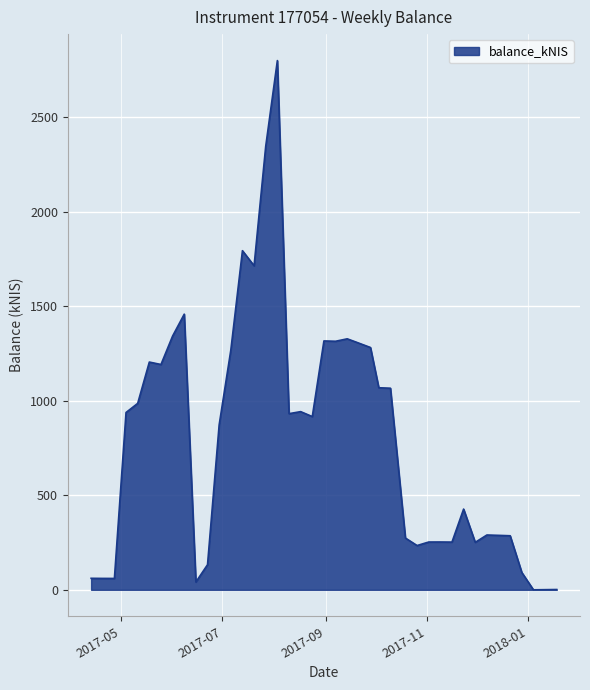

What is the greatest value displayed?

2798.2